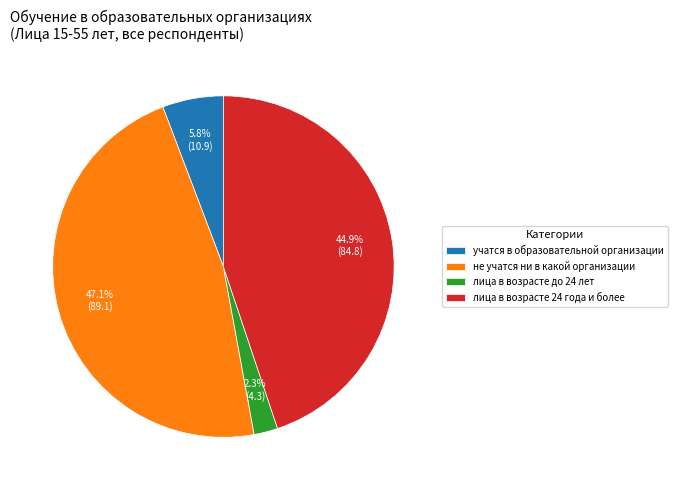

True or false: лица в возрасте до 24 лет accounts for 2% of the total.

True